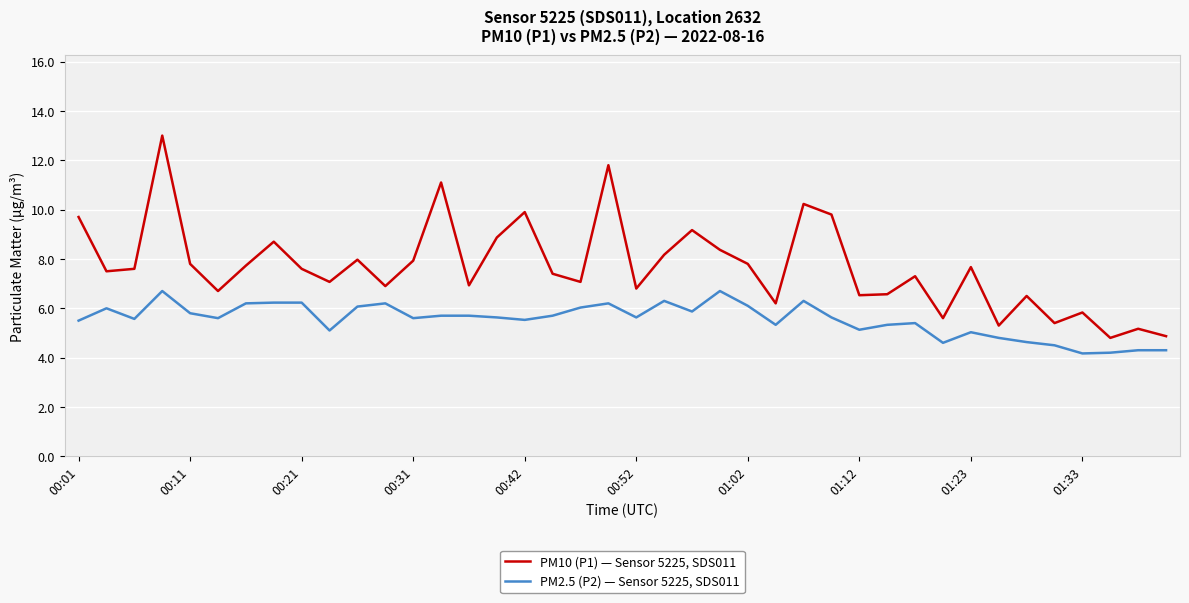

What is the difference between the maximum and minimum values in the PM10 (P1) — Sensor 5225, SDS011 series?

8.2